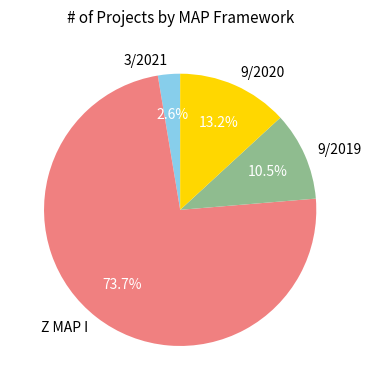

Is it true that Z MAP I is 56% of the pie?

False